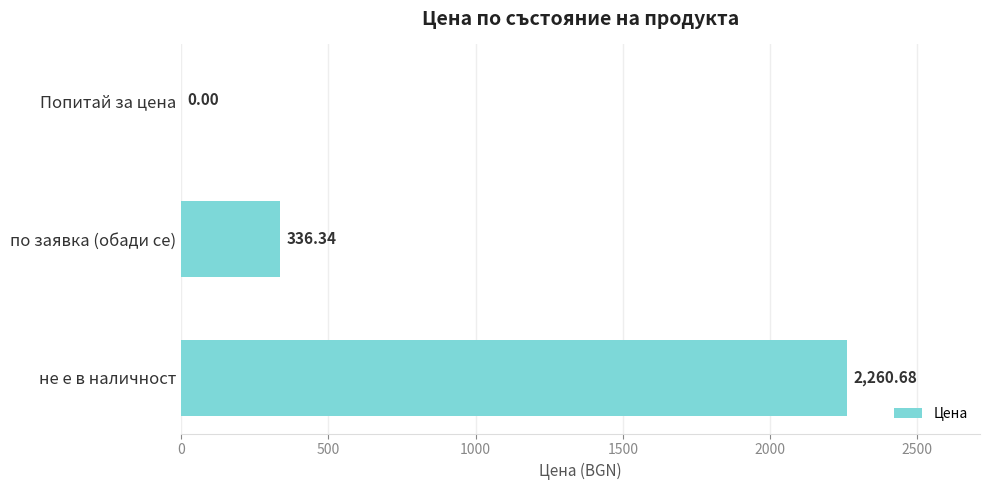

Where is the data nearest to the value 1130?

по заявка (обади се)